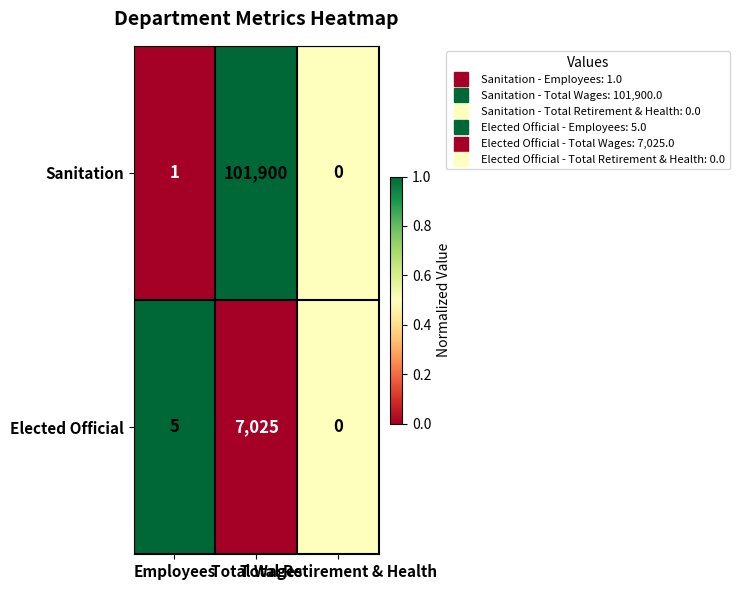

List the series in order of their peak value, highest first.

Sanitation, Elected Official